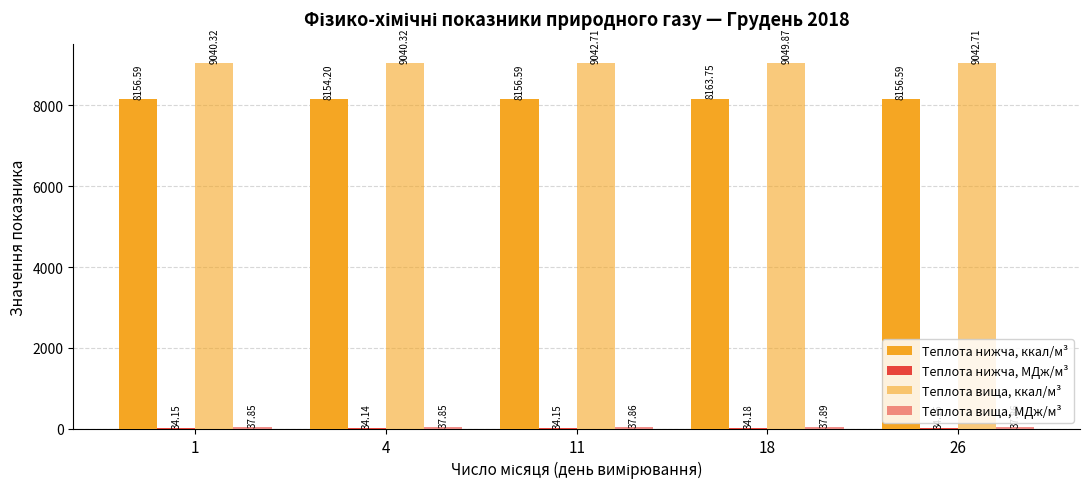

Reading right to left, transcribe all the data shown in this chart.

Теплота нижча, ккал/м³: 26=8156.6	18=8163.8	11=8156.6	4=8154.2	1=8156.6
Теплота нижча, МДж/м³: 26=34.1	18=34.2	11=34.1	4=34.1	1=34.1
Теплота вища, ккал/м³: 26=9042.7	18=9049.9	11=9042.7	4=9040.3	1=9040.3
Теплота вища, МДж/м³: 26=37.9	18=37.9	11=37.9	4=37.9	1=37.9